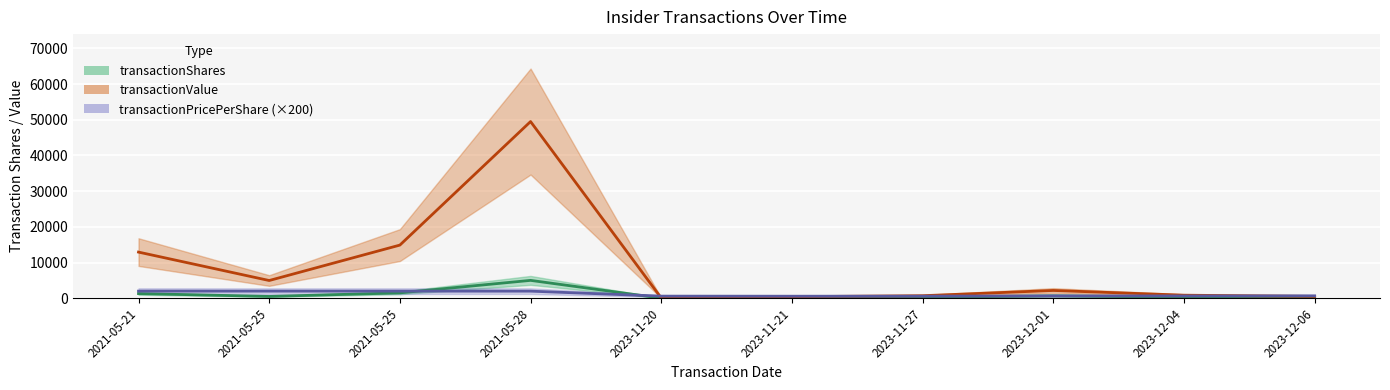

What is the sum of all transactionValue values?

86991.0